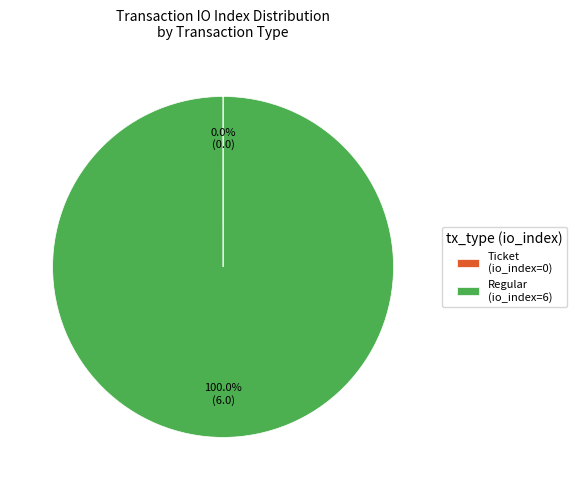

Which slice is the largest?

Regular (io_index=6)